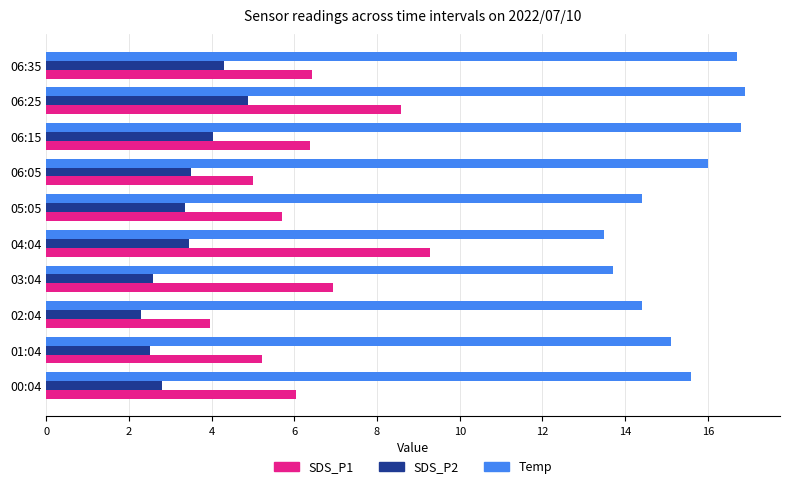

How many series are shown in this chart?

3